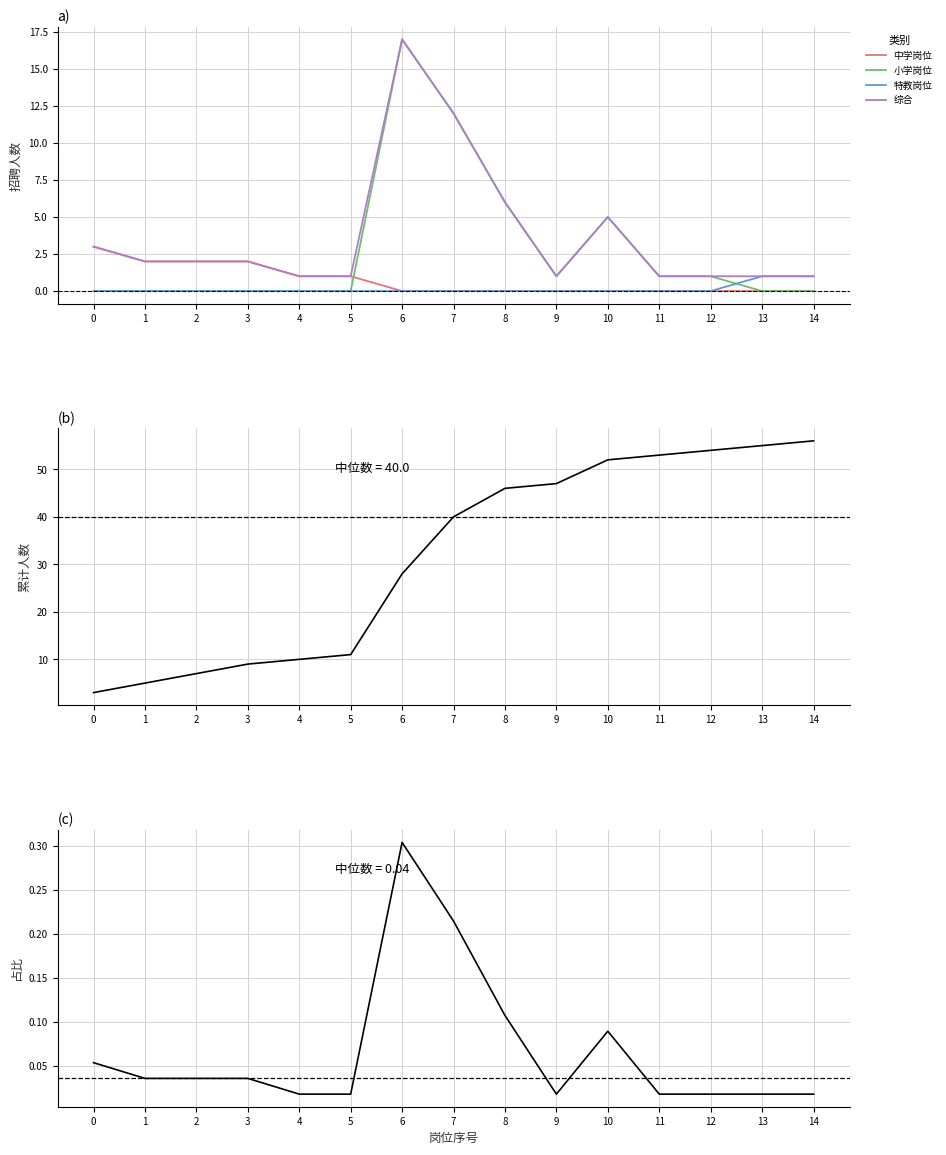

True or false: the data has more than 0 interior local peaks.

True